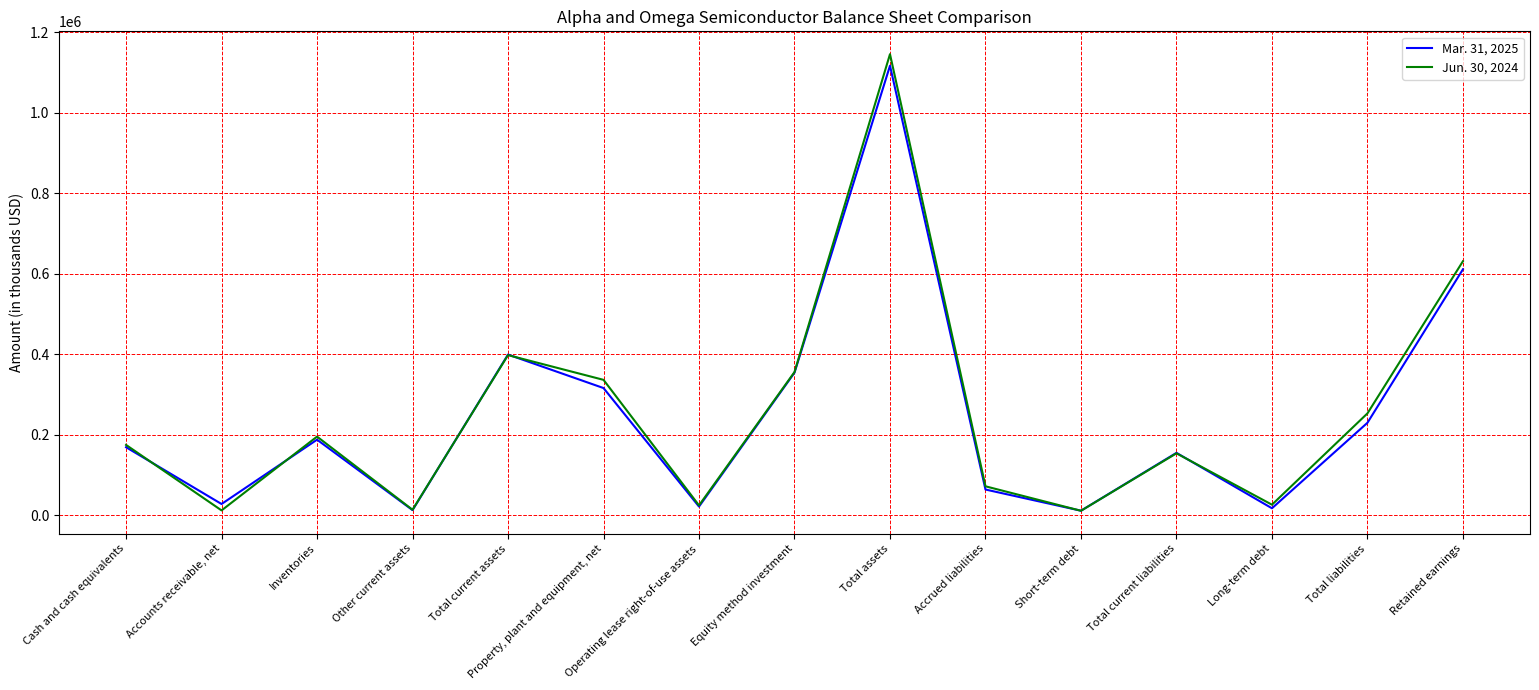

Which category has the highest value in the Mar. 31, 2025 series?

Total assets